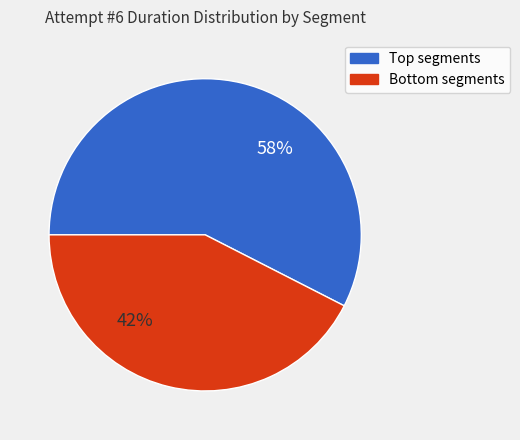

How many slices are in this pie chart?

2